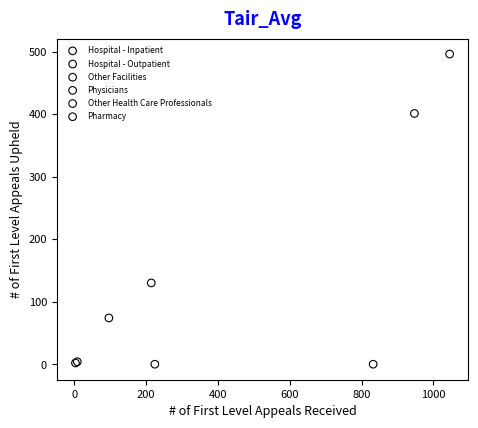

Which series reaches the maximum Y coordinate?

Other Health Care Professionals